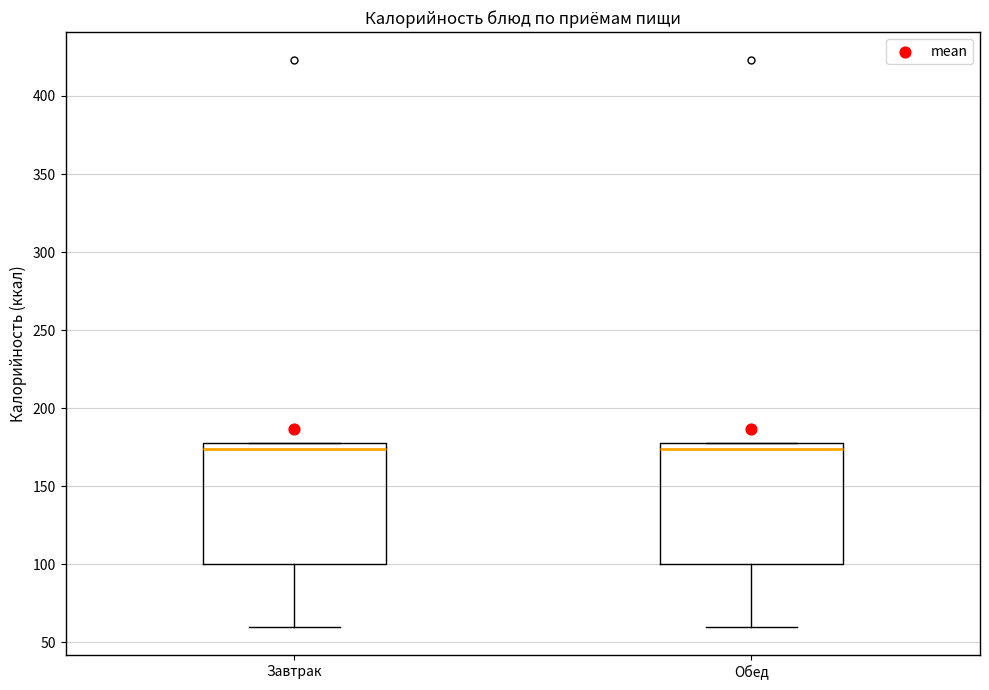

Reading left to right, transcribe this box plot: for each box, give where its median line is, the range the box spans, and where its two whiskers end, as read against the y-axis. The values are not printed on the chart, so give them approximately, as read against the axis.

Завтрак: median 175, box 100 to 180, whiskers 60 to 180
Обед: median 175, box 100 to 180, whiskers 60 to 180